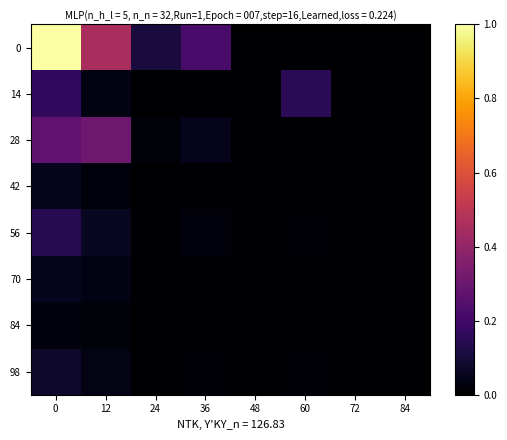

How many categories are shown in the chart?

8